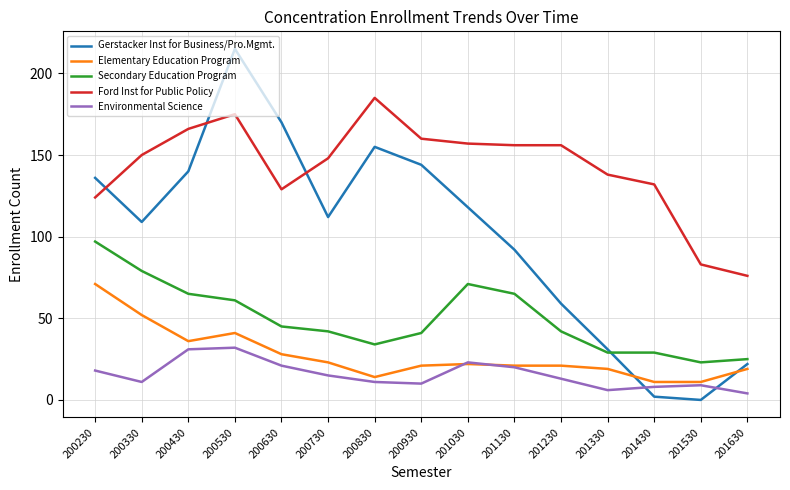

Is it true that Environmental Science equals 9 at 201530?

True